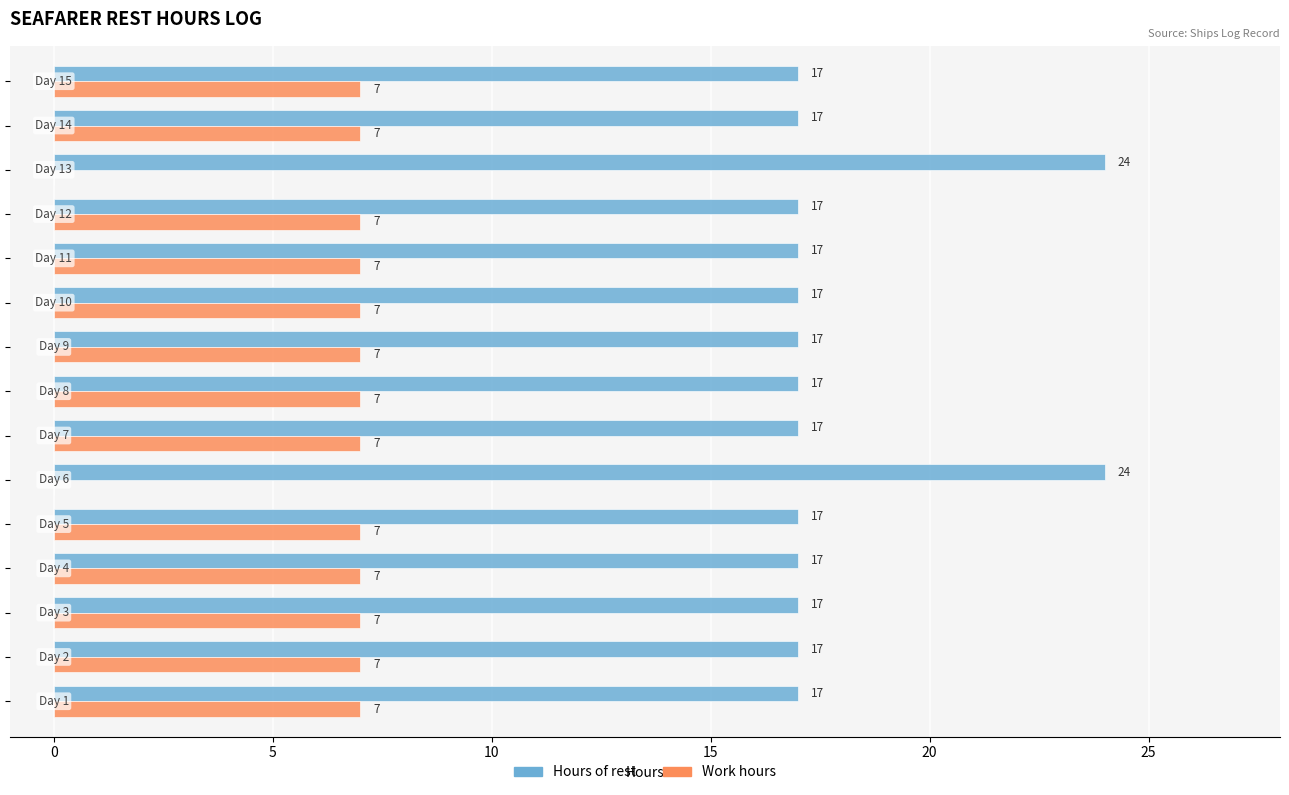

Which series has the largest total across all categories?

Hours of rest